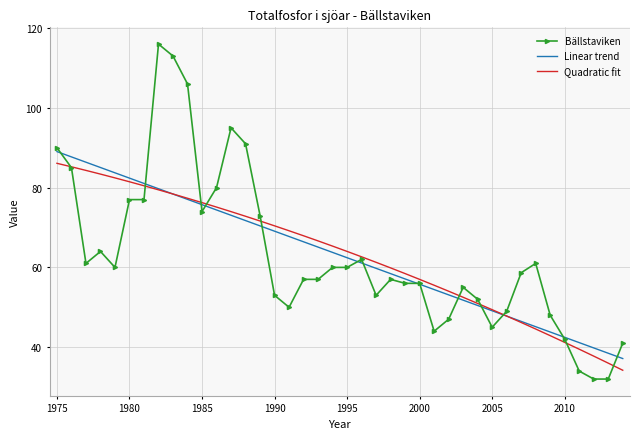

What is the sum of all Bällstaviken values?

2523.7